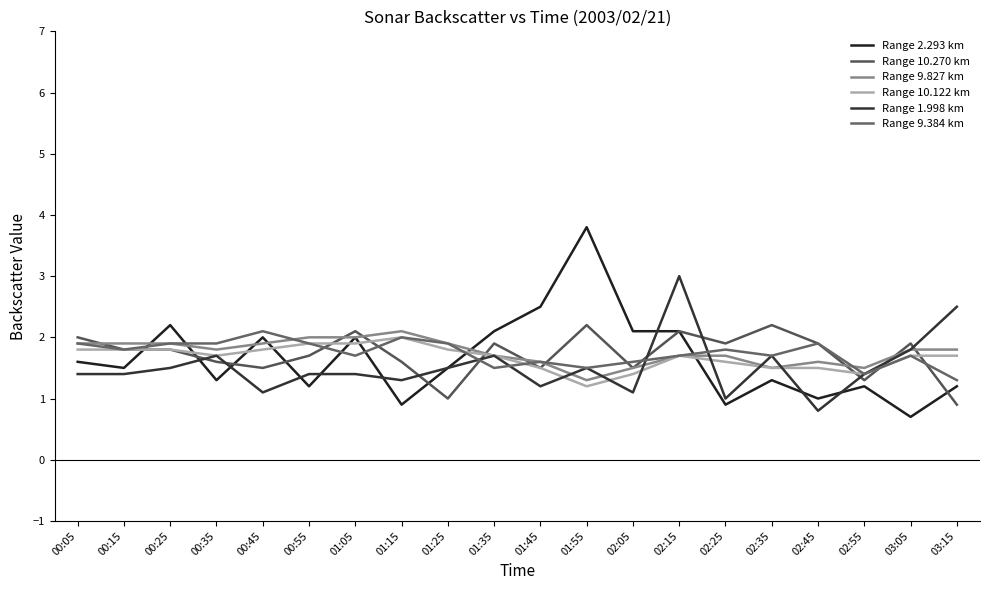

What value does the Range 9.384 km series have at 01:15?

2.0